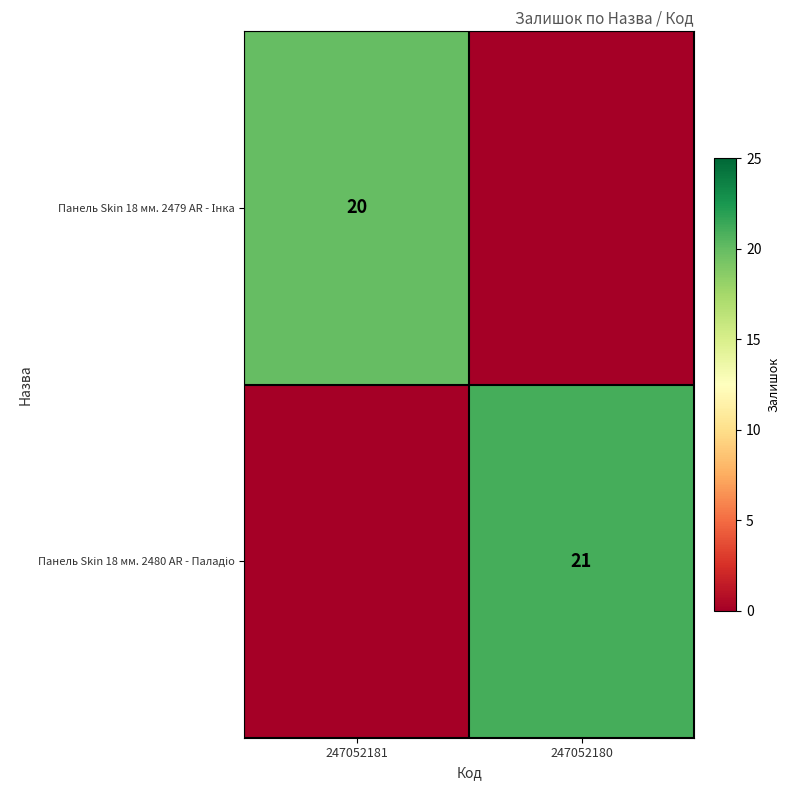

What is the sum of all Панель Skin 18 мм. 2480 AR - Паладіо values?

21